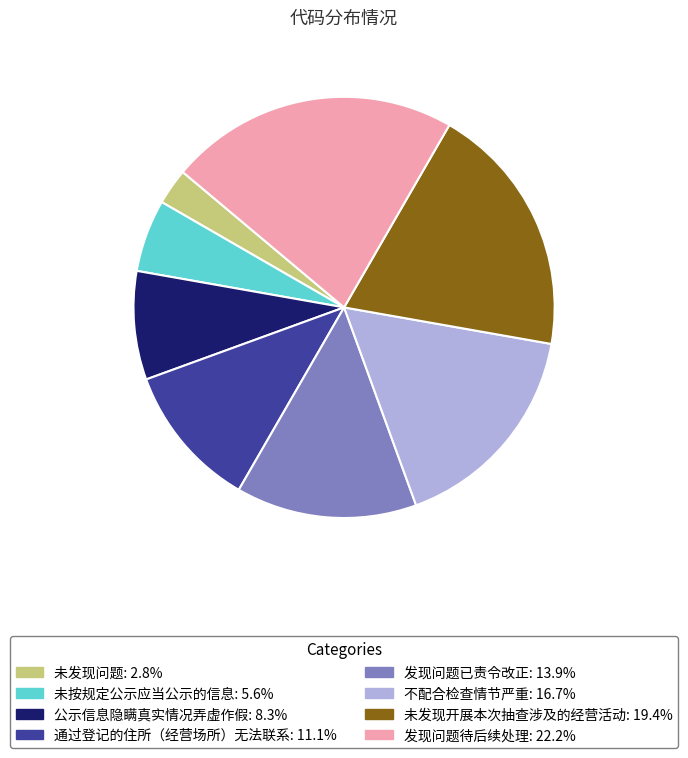

The 未发现问题 slice represents 3% of the pie. True or false?

True